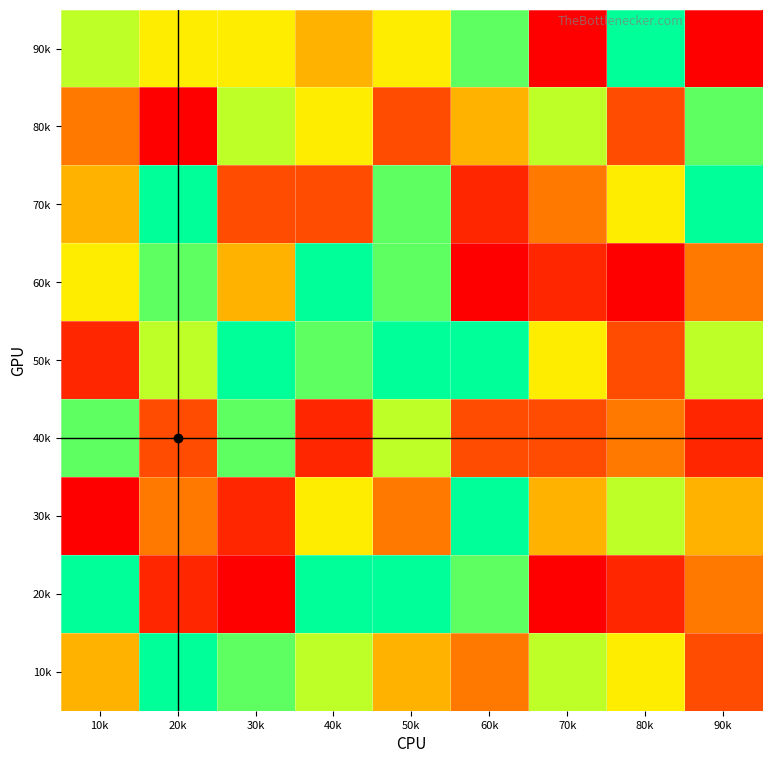

At 40k, list the series in order from smallest to largest.

40k, 70k, 90k, 30k, 80k, 10k, 50k, 20k, 60k